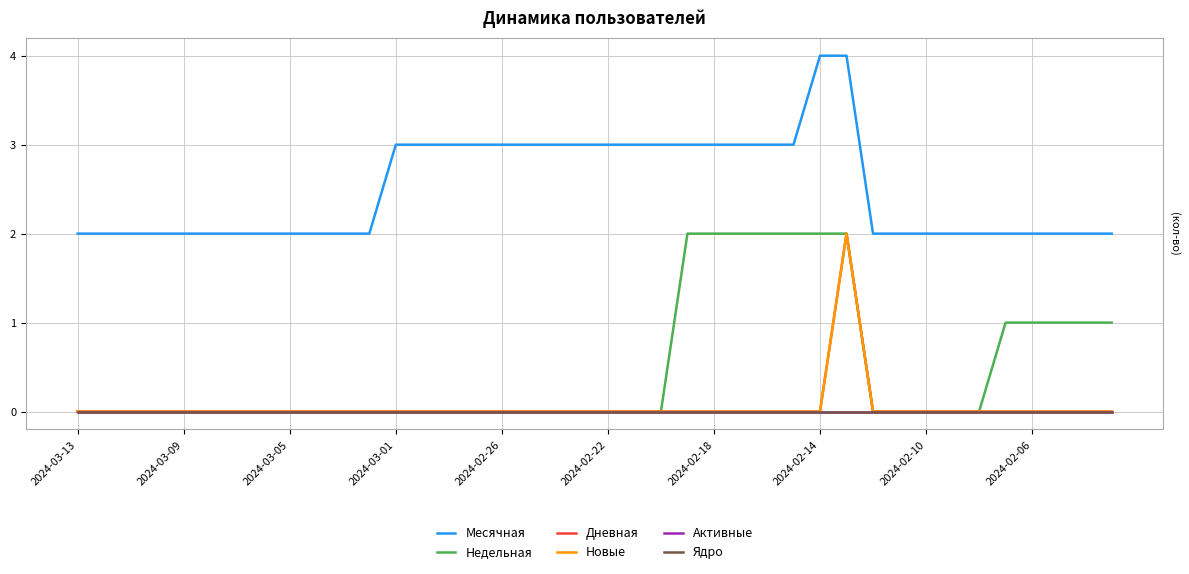

Does the chart display data point markers on the line(s)?

No